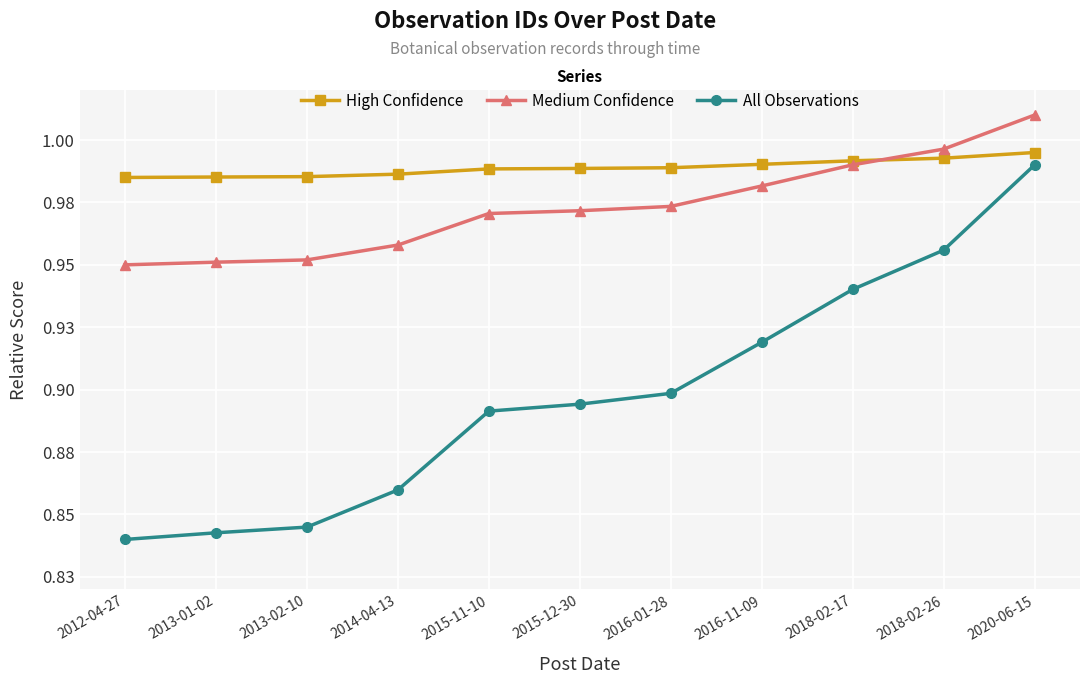

What is the total value across all series at 2016-01-28?

2.9